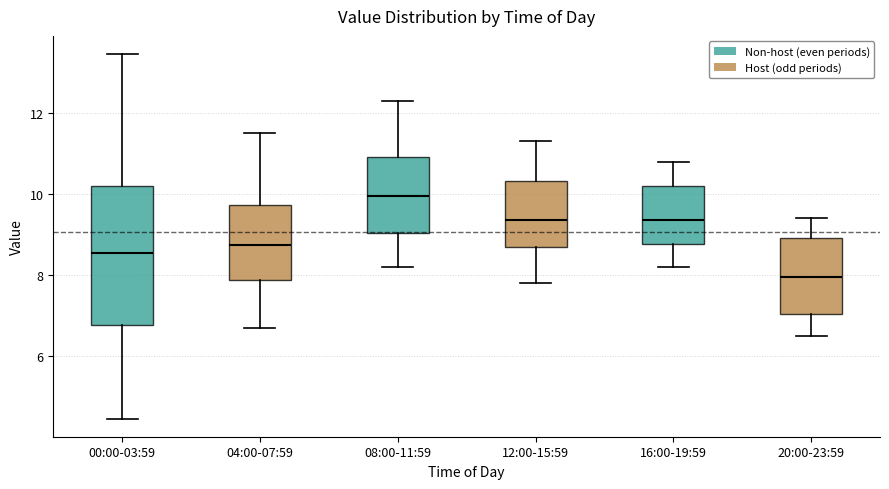

Where does the median line of the box for 08:00-11:59 sit on the y-axis? The values are not printed on the chart, so give them approximately, as read against the axis.

10.0